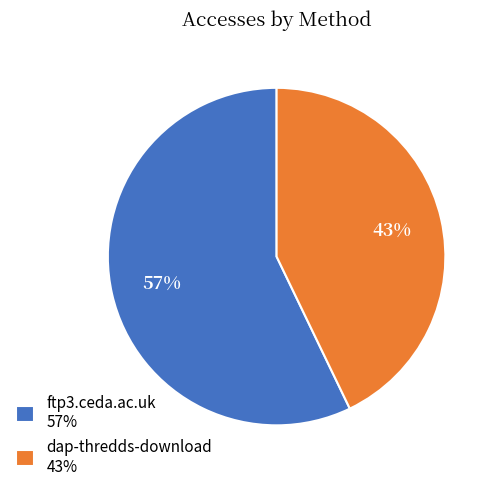

The ftp3.ceda.ac.uk slice represents 57% of the pie. True or false?

True